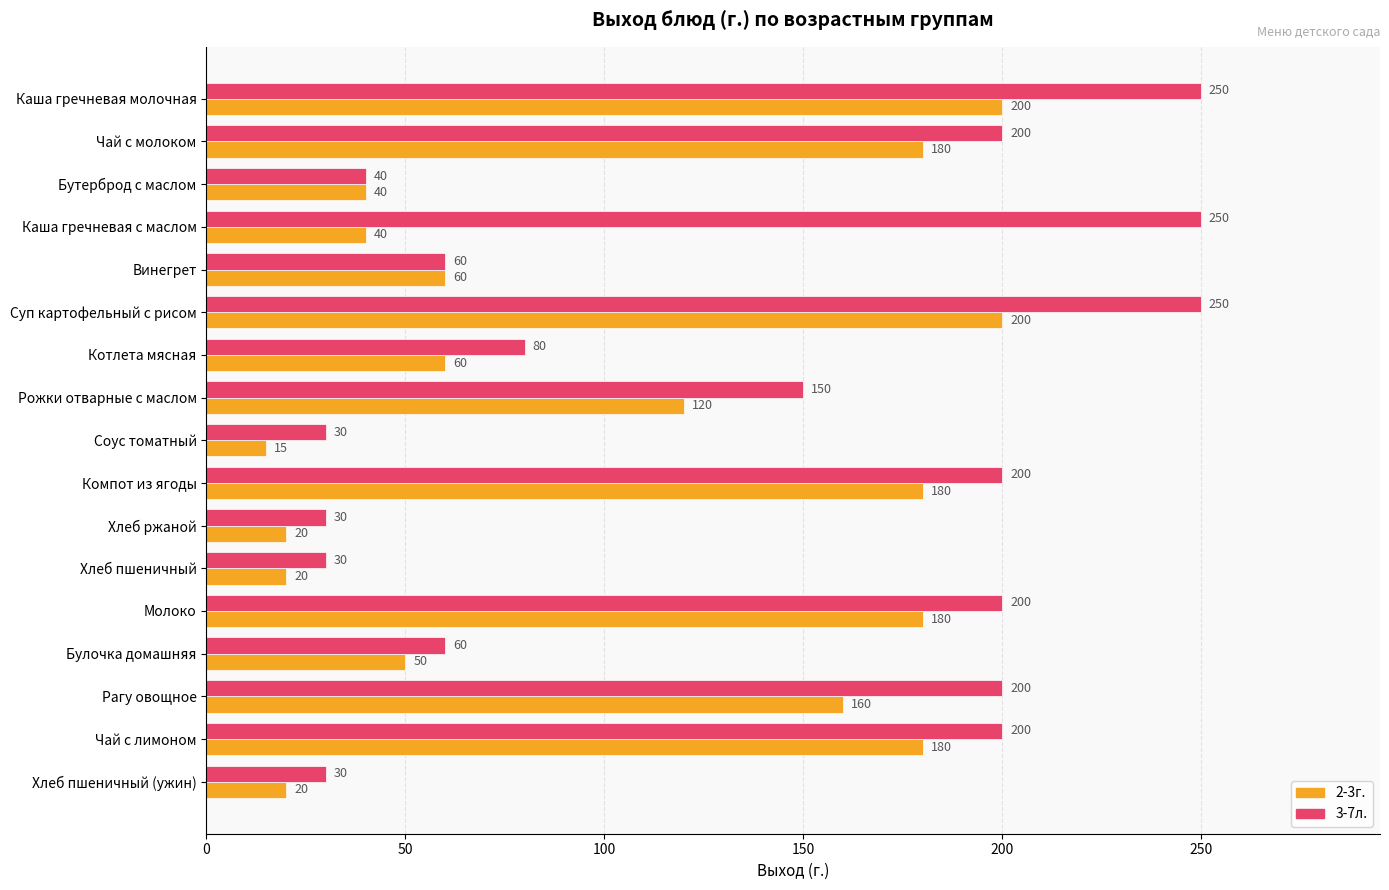

What is the difference between the maximum and minimum values in the 3-7л. series?

220